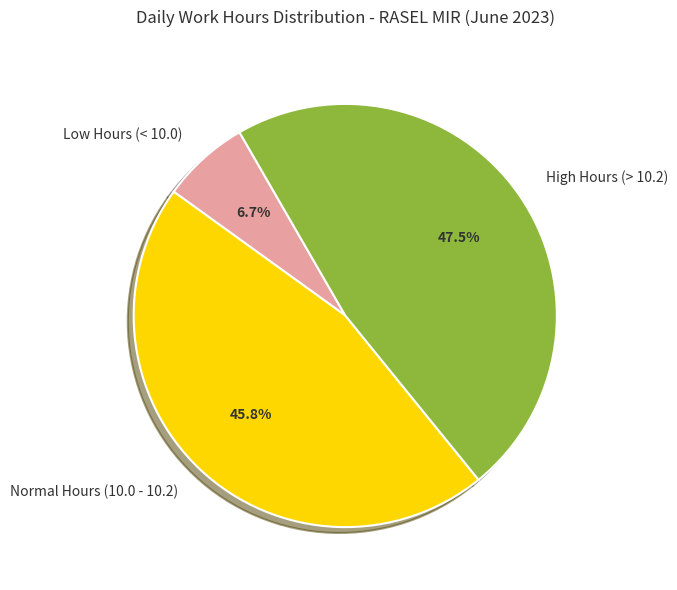

Count the number of slices in the pie.

3